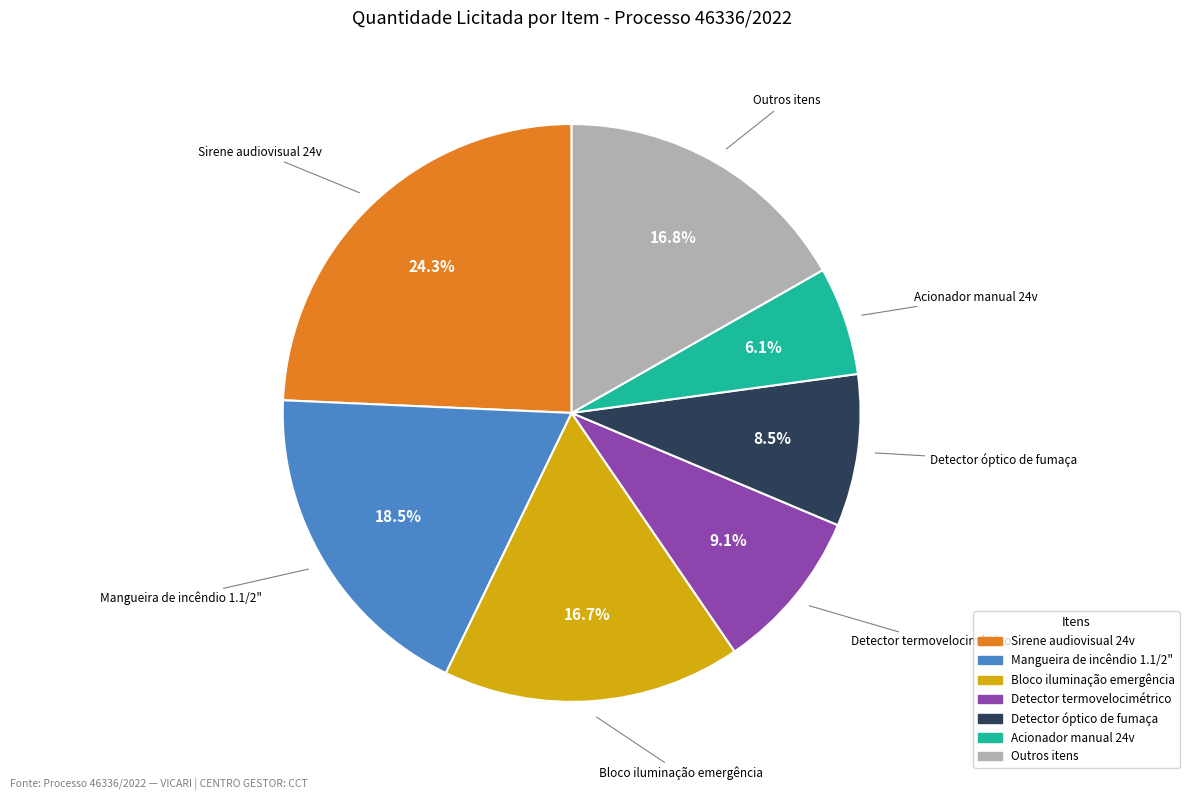

How many slices are in this pie chart?

7